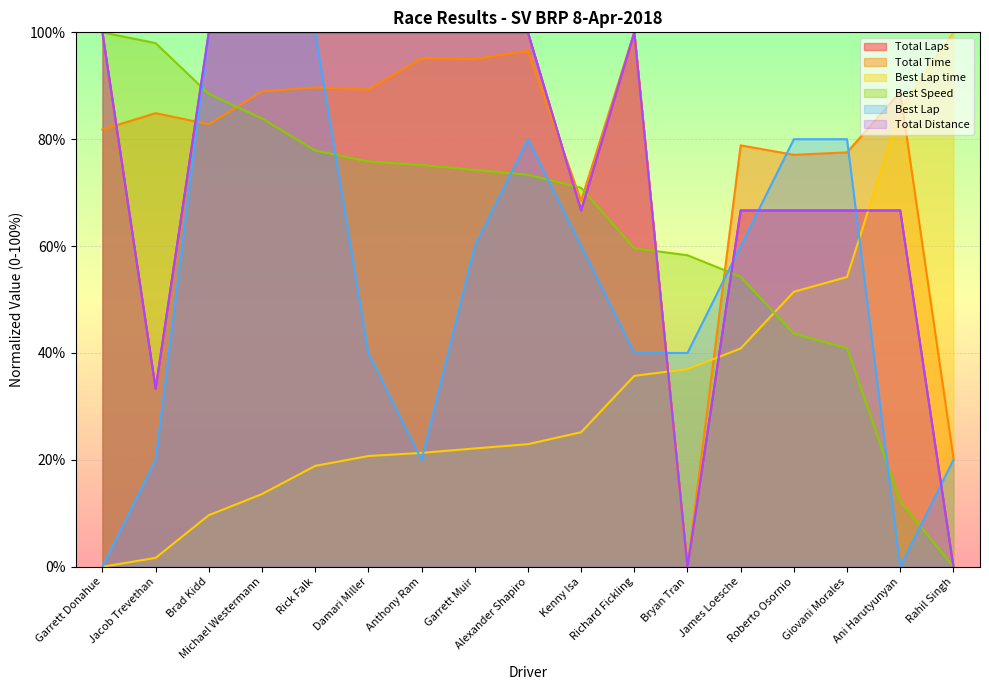

At Damari Miller, list the series in order from largest to smallest.

Total Laps, Total Distance, Total Time, Best Speed, Best Lap, Best Lap time